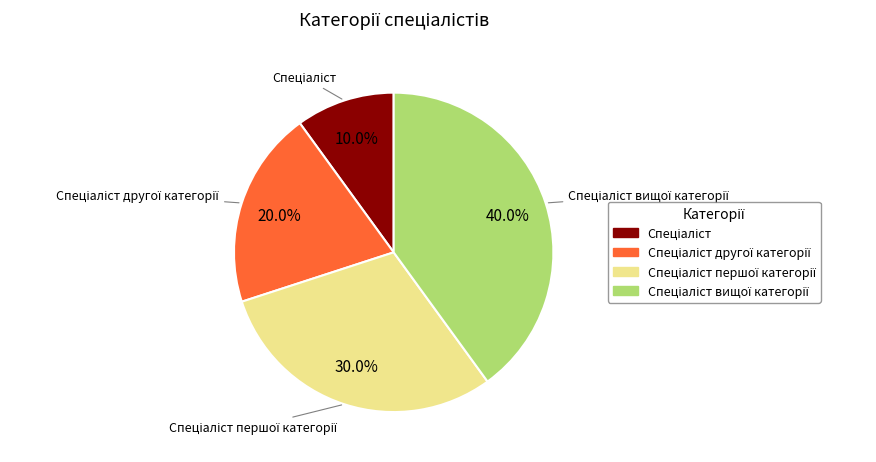

How many slices are in this pie chart?

4